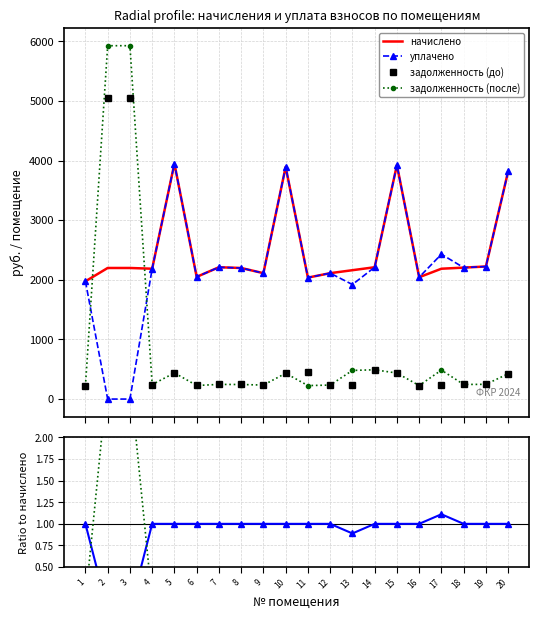

Rank the categories by начислено value from lowest to highest.

1, 11, 16, 6, 9, 12, 13, 4, 17, 2, 3, 8, 18, 7, 14, 19, 20, 10, 15, 5